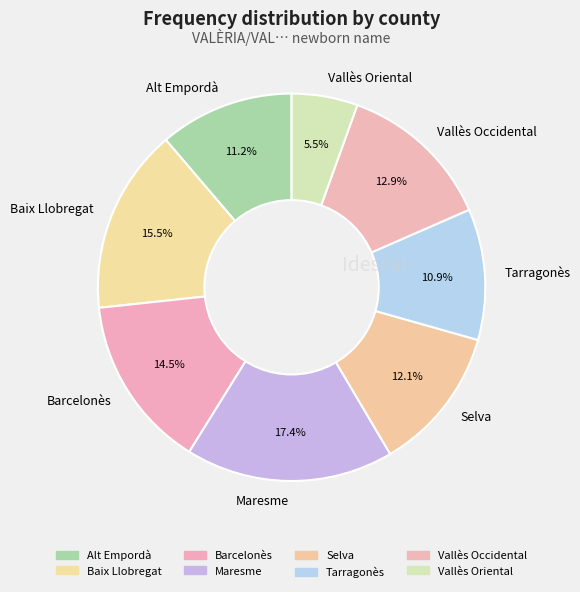

To the nearest percent, what percentage of the pie is Vallès Occidental?

13%